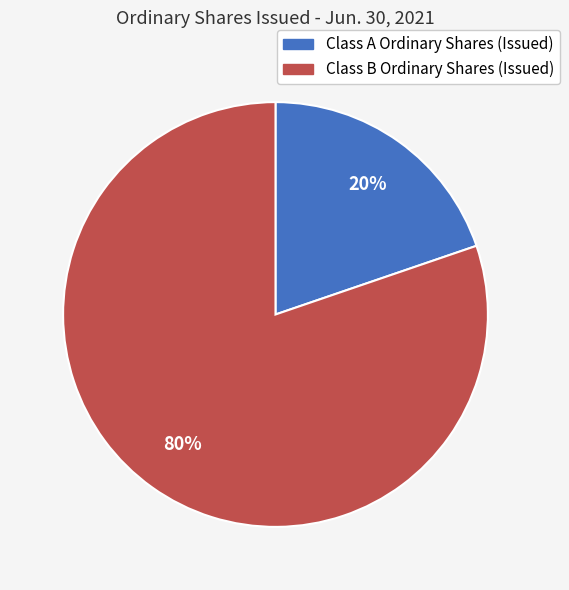

Is there any slice that represents more than half of the pie?

Yes